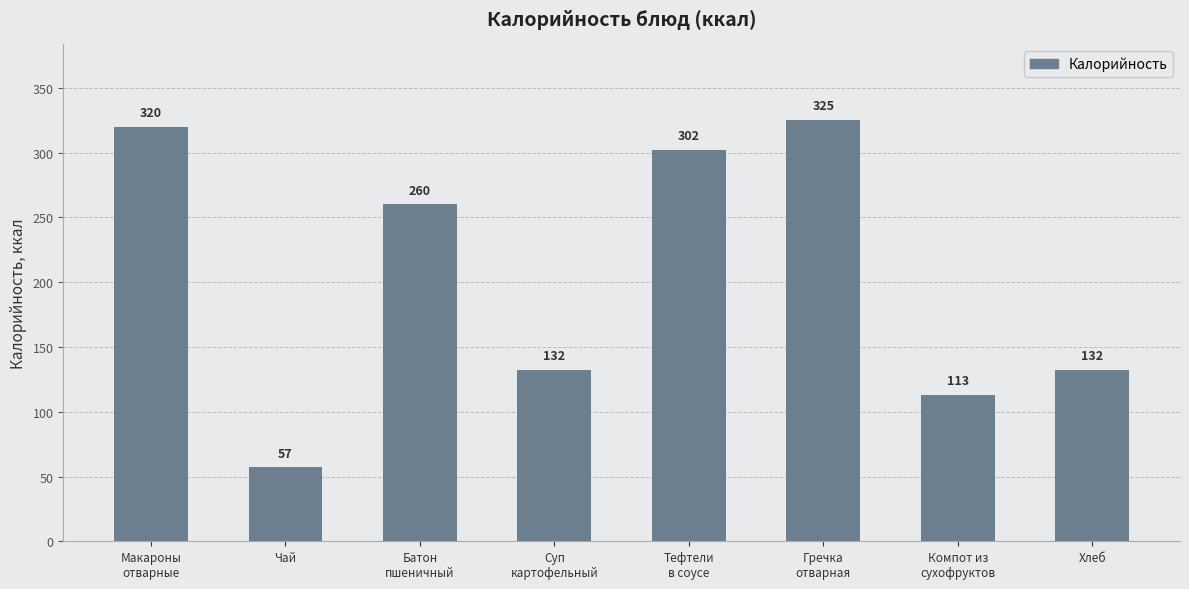

What is the approximate value at Хлеб?

132